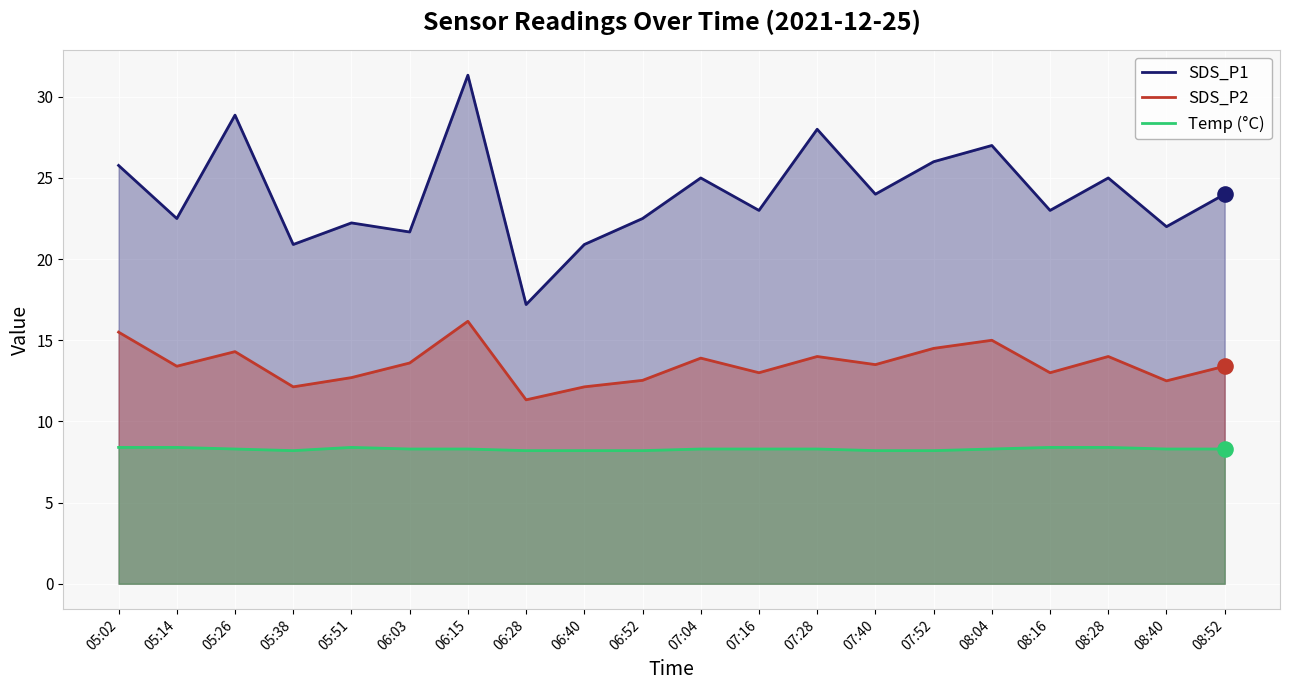

Which series contains the highest Y value?

SDS_P1